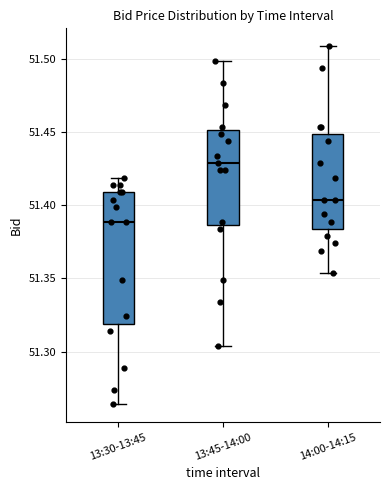

Reading left to right, transcribe this box plot: for each box, give where its median line is, the range the box spans, and where its two whiskers end, as read against the y-axis. The values are not printed on the chart, so give them approximately, as read against the axis.

13:30-13:45: median 51.390, box 51.320 to 51.410, whiskers 51.265 to 51.420
13:45-14:00: median 51.430, box 51.385 to 51.450, whiskers 51.305 to 51.500
14:00-14:15: median 51.405, box 51.385 to 51.450, whiskers 51.355 to 51.510